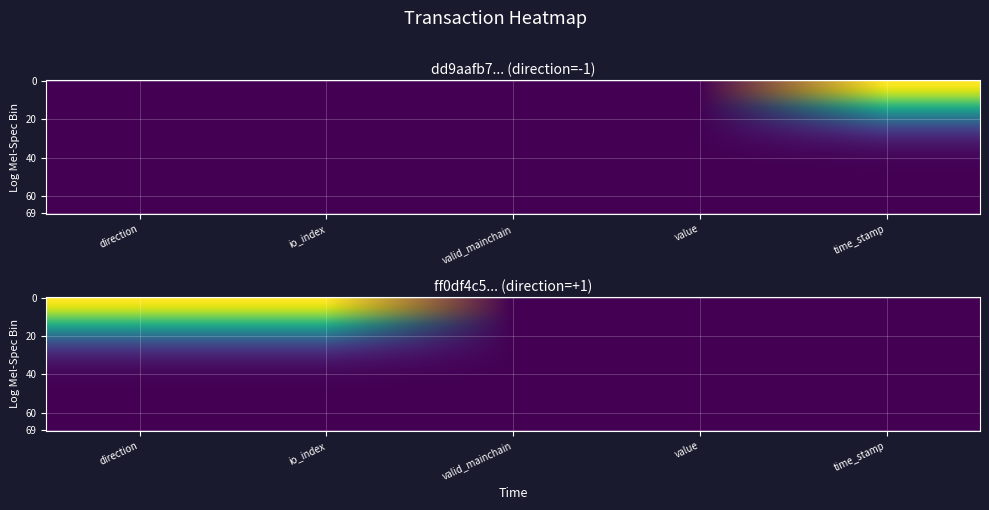

Reading left to right, what are all the values shown in this chart?

dd9aafb7ed93b981ac62bf04977b6d0c8cf478b: 0.0	0.0	0.0	0.0	1.0
ff0df4c5b42d8e15ac222f8a7e16cd2cf4df3fa: 0.0	0.0	0.0	0.0	0.6